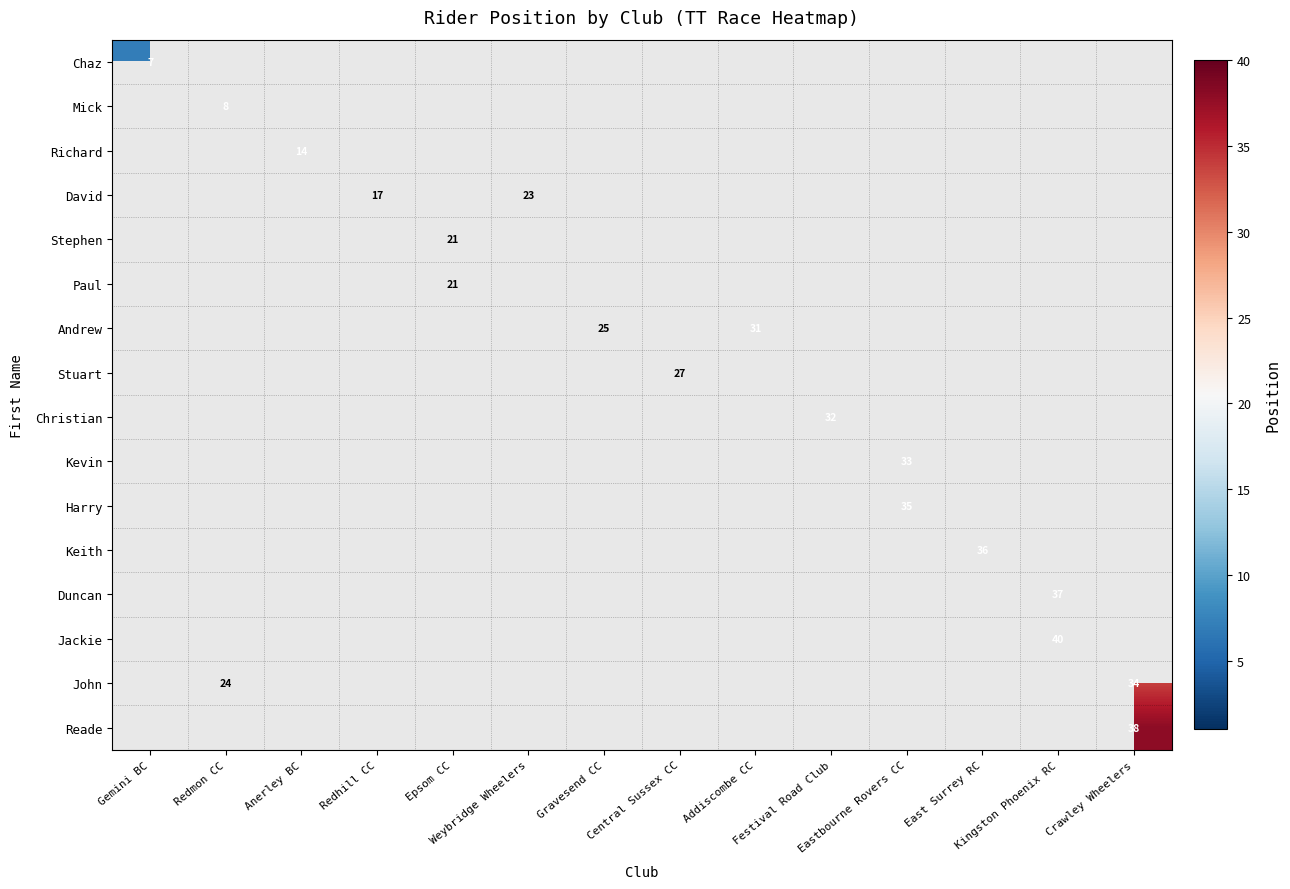

What is the maximum value shown in the chart?

40.0